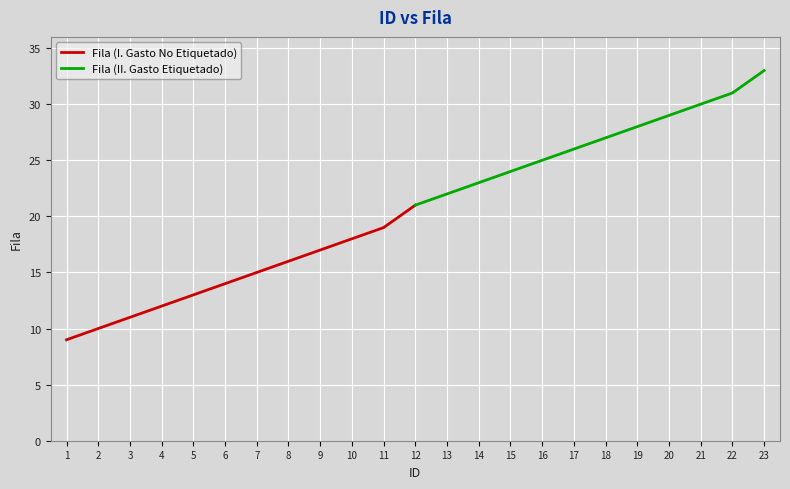

What is the lowest value of the Fila (I. Gasto No Etiquetado) series?

9